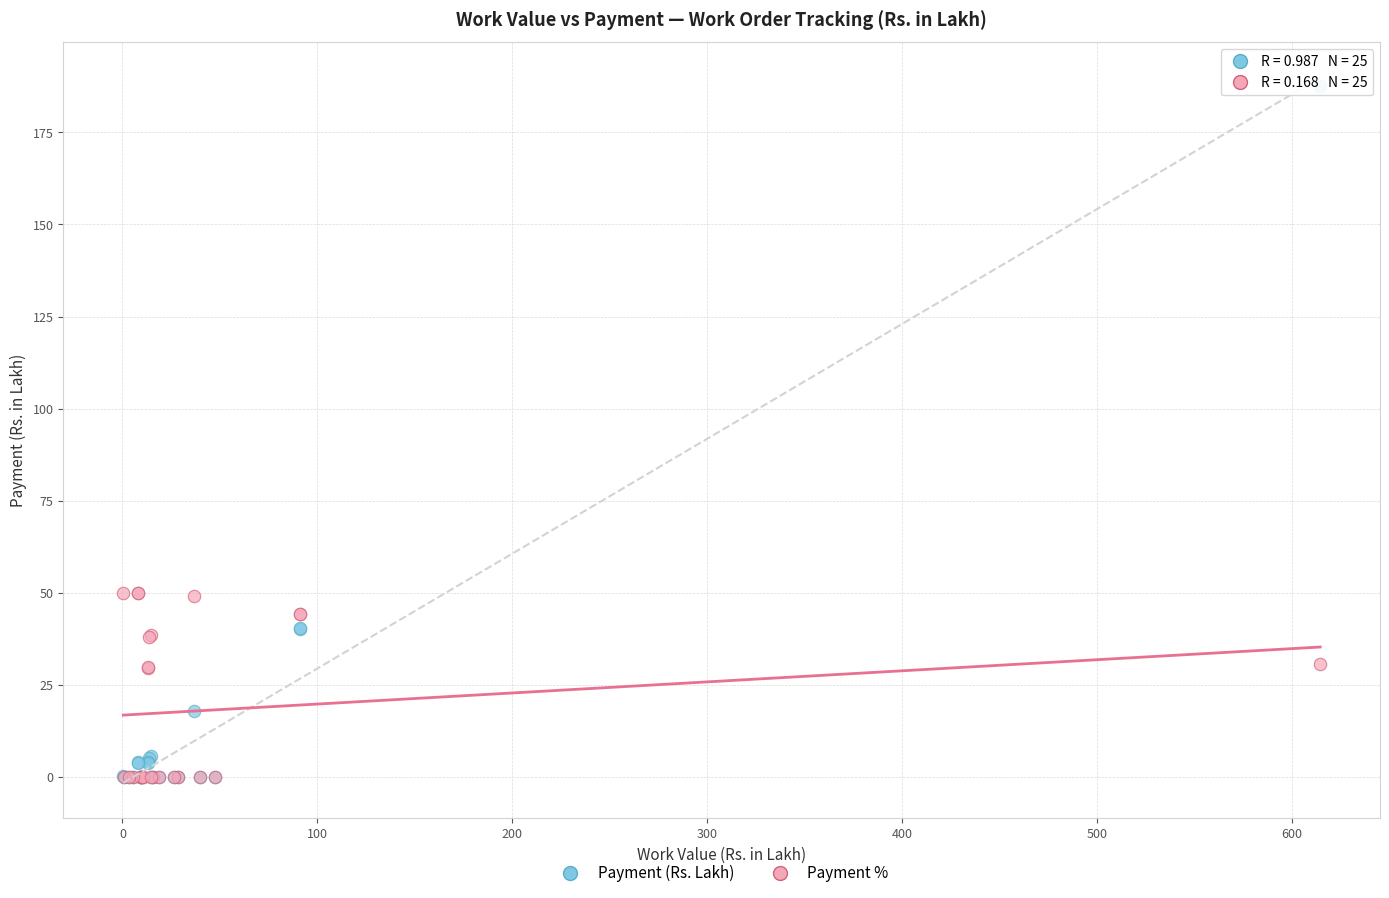

Which series has the widest spread of Y values?

Payment (Rs. Lakh)